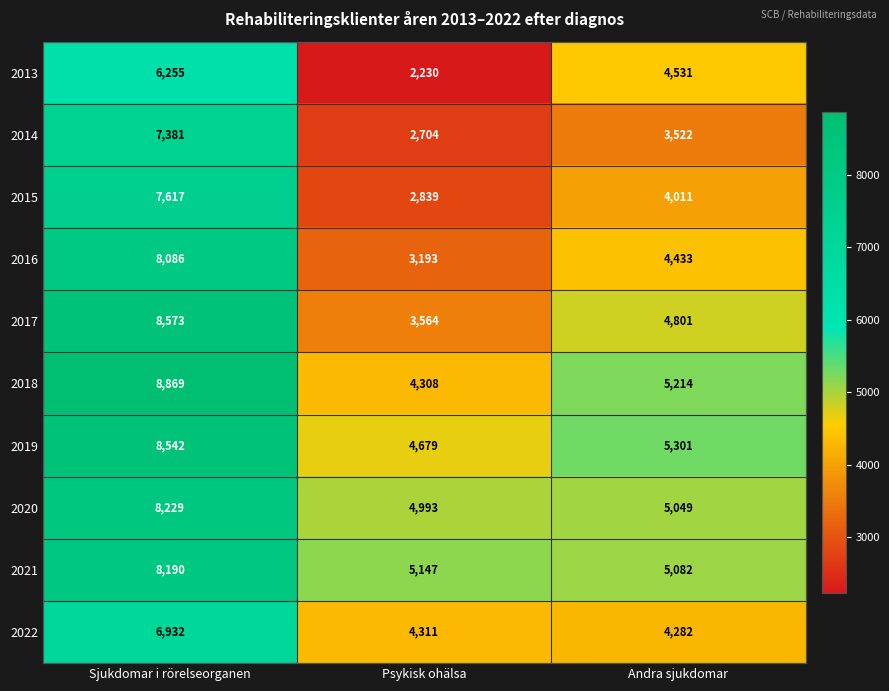

What is the sum of all 2018 values?

18391